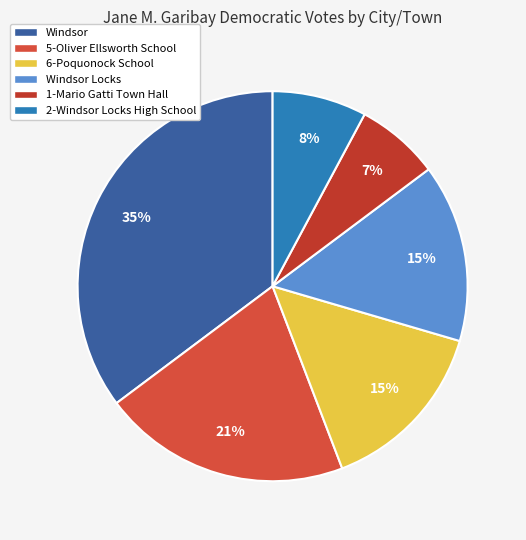

To the nearest percent, what portion does Windsor Locks represent?

15%